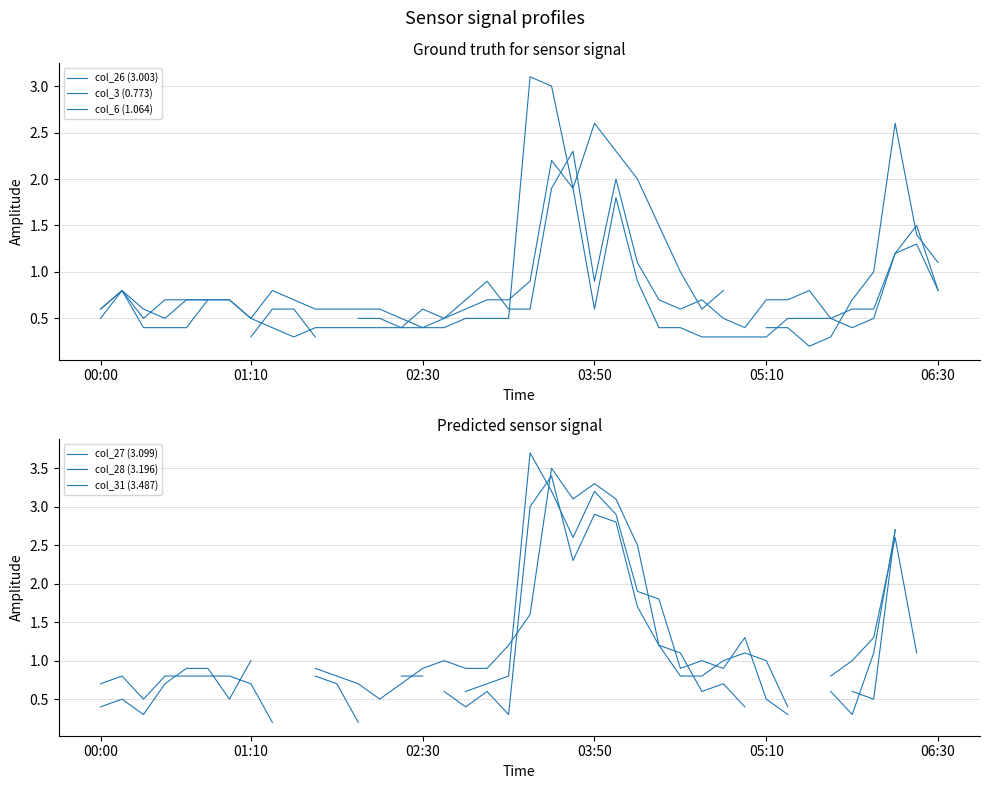

How many times do col_6 (1.064) and col_31 (3.487) cross each other?

2